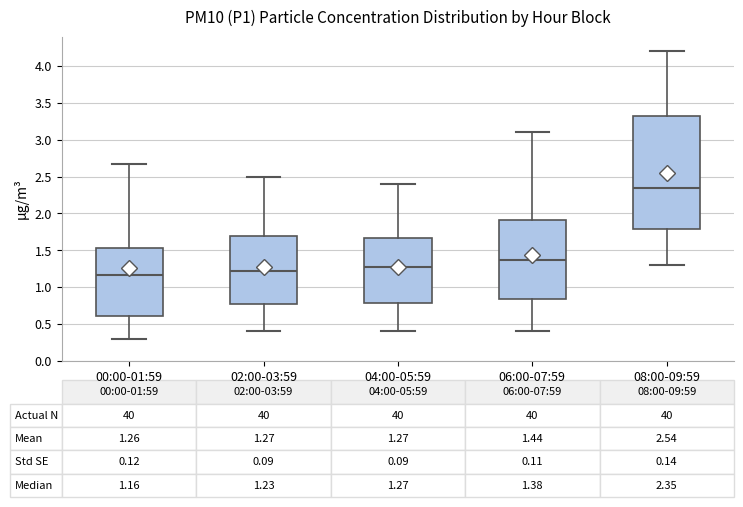

Which box has the lowest median line?

00:00-01:59